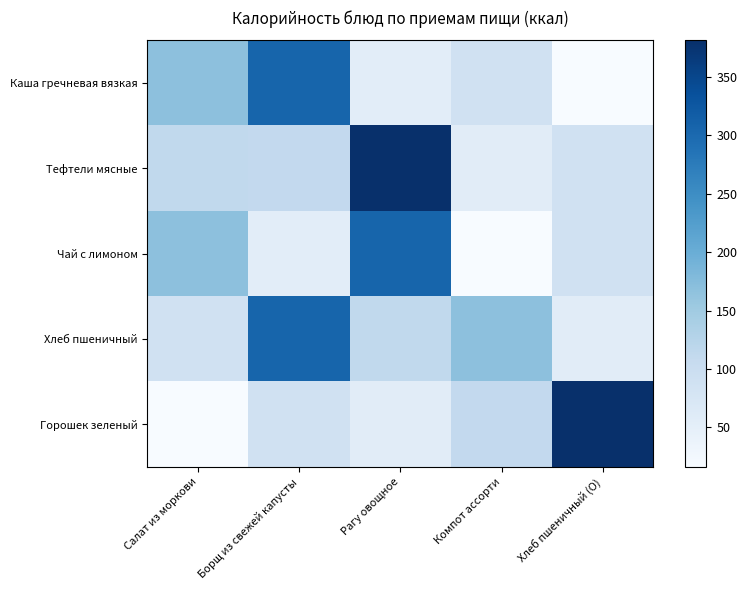

Reading left to right, transcribe all the data shown in this chart.

Каша гречневая вязкая: Салат из моркови=168.6	Борщ из свежей капусты=306.4	Рагу овощное=53.3	Компот ассорти=88.4	Хлеб пшеничный (О)=16.0
Тефтели мясные: Салат из моркови=111.7	Борщ из свежей капусты=110.9	Рагу овощное=381.2	Компот ассорти=57.2	Хлеб пшеничный (О)=88.4
Чай с лимоном: Салат из моркови=168.6	Борщ из свежей капусты=53.3	Рагу овощное=306.4	Компот ассорти=16.0	Хлеб пшеничный (О)=88.4
Хлеб пшеничный: Салат из моркови=88.4	Борщ из свежей капусты=306.4	Рагу овощное=111.7	Компот ассорти=168.6	Хлеб пшеничный (О)=57.2
Горошек зеленый: Салат из моркови=16.0	Борщ из свежей капусты=88.4	Рагу овощное=57.2	Компот ассорти=110.9	Хлеб пшеничный (О)=381.2